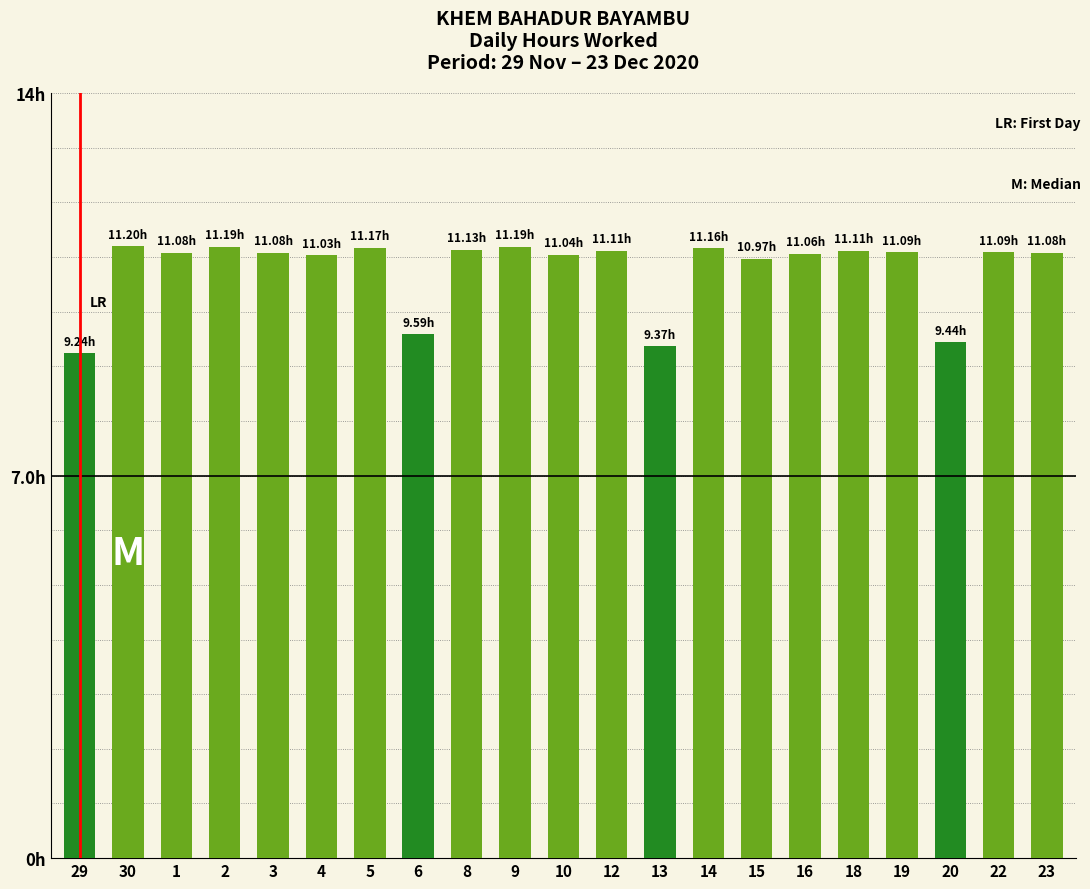

Rank the categories by value from lowest to highest.

29, 13, 20, 6, 15, 4, 10, 16, 1, 3, 23, 19, 22, 12, 18, 8, 14, 5, 2, 9, 30